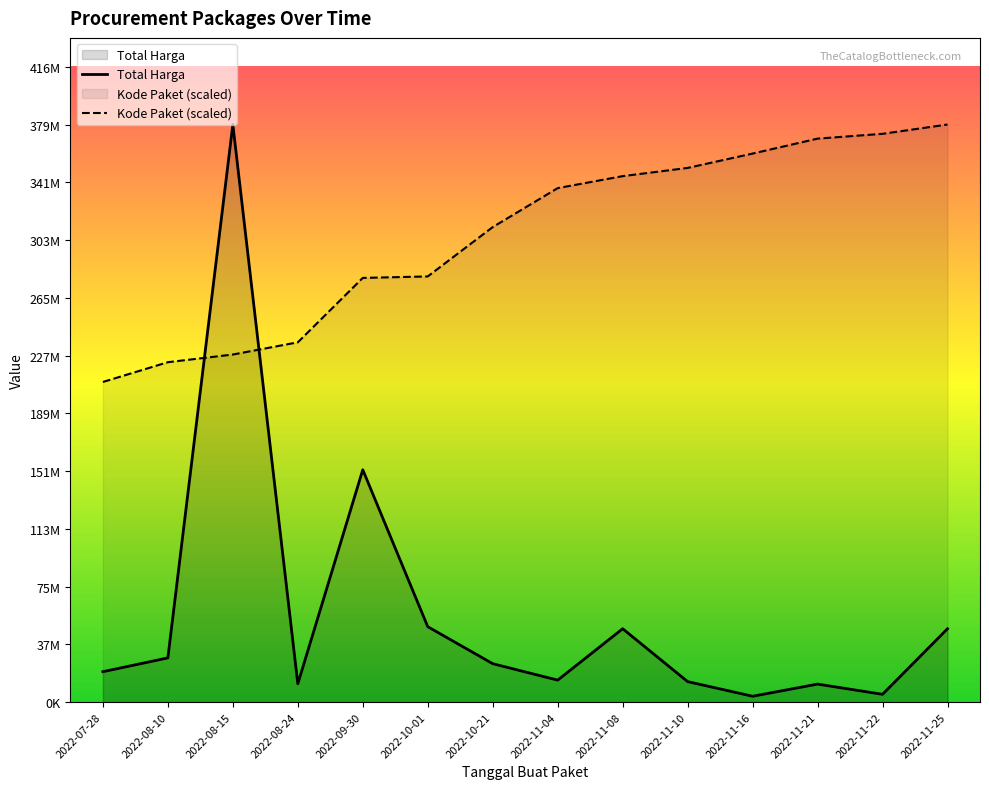

Which has a higher value, 2022-10-01 or 2022-11-21?

2022-10-01